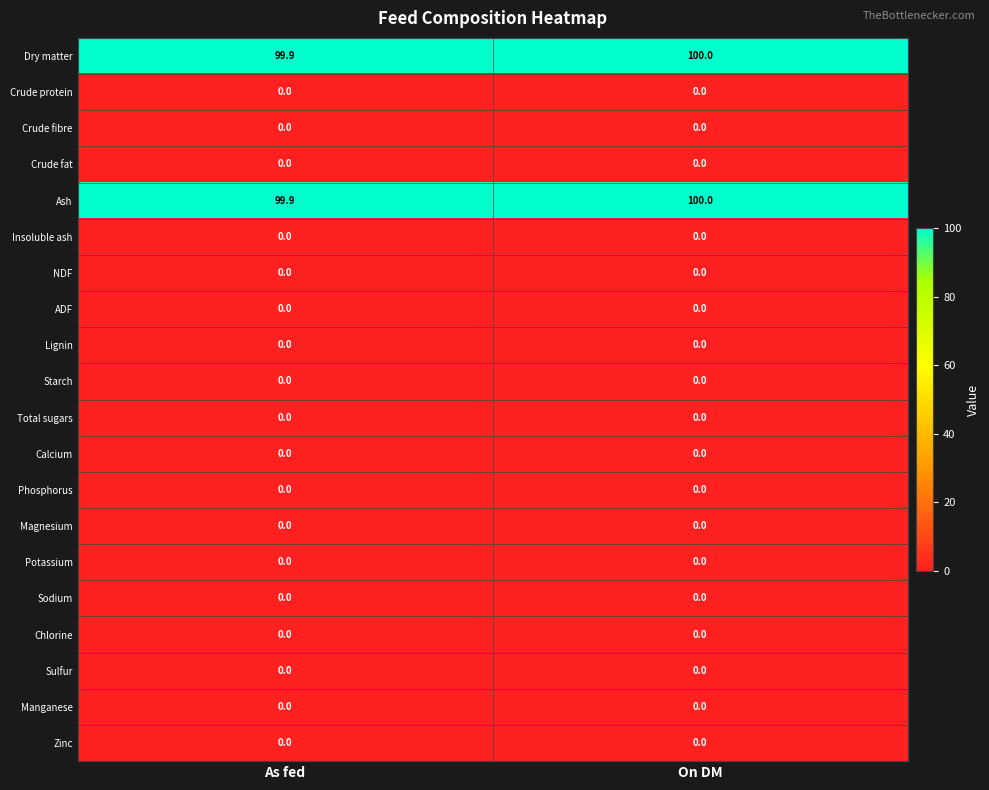

The value of Phosphorus at On DM is 0.0. True or false?

True